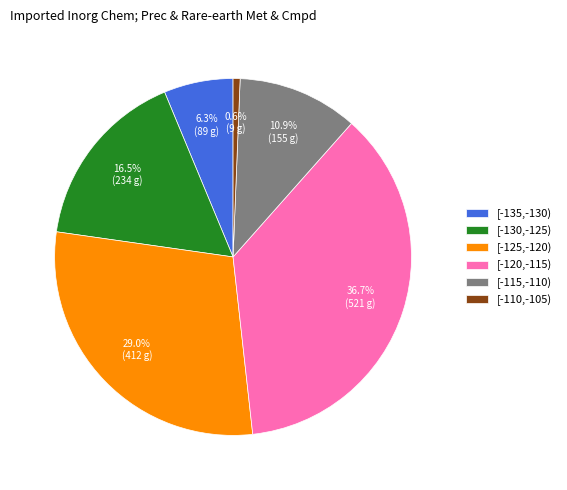

To the nearest percent, what is the average slice percentage?

17%